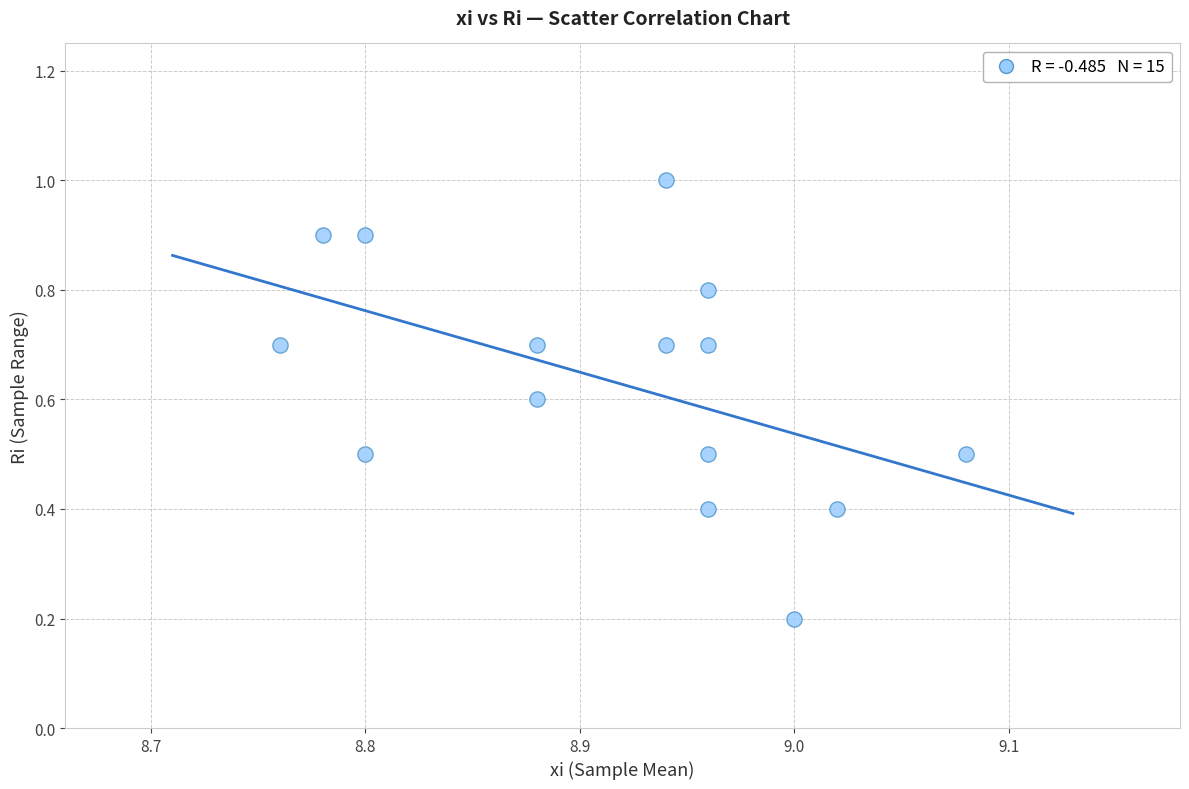

What is the range of Y values (max minus min)?

0.8